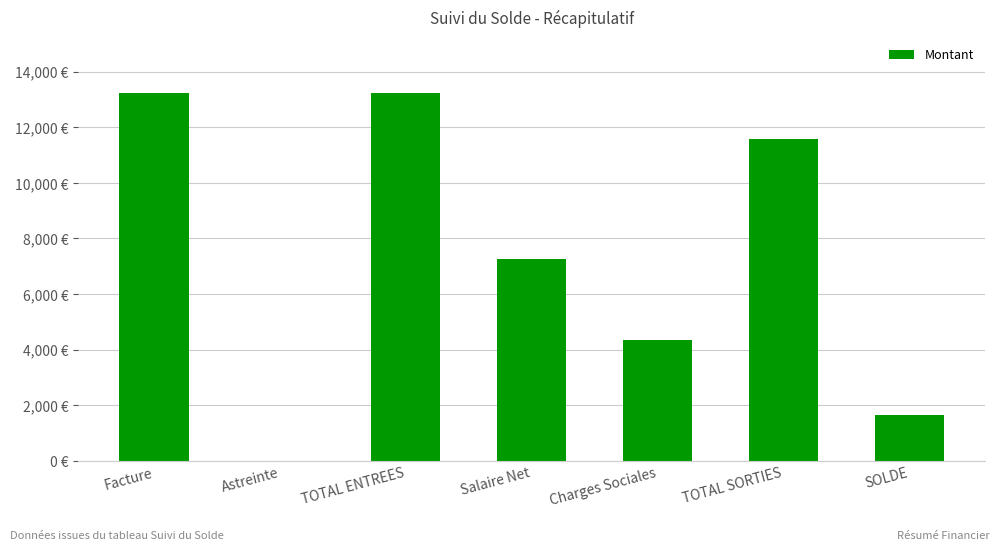

What position from the left is Astreinte?

2